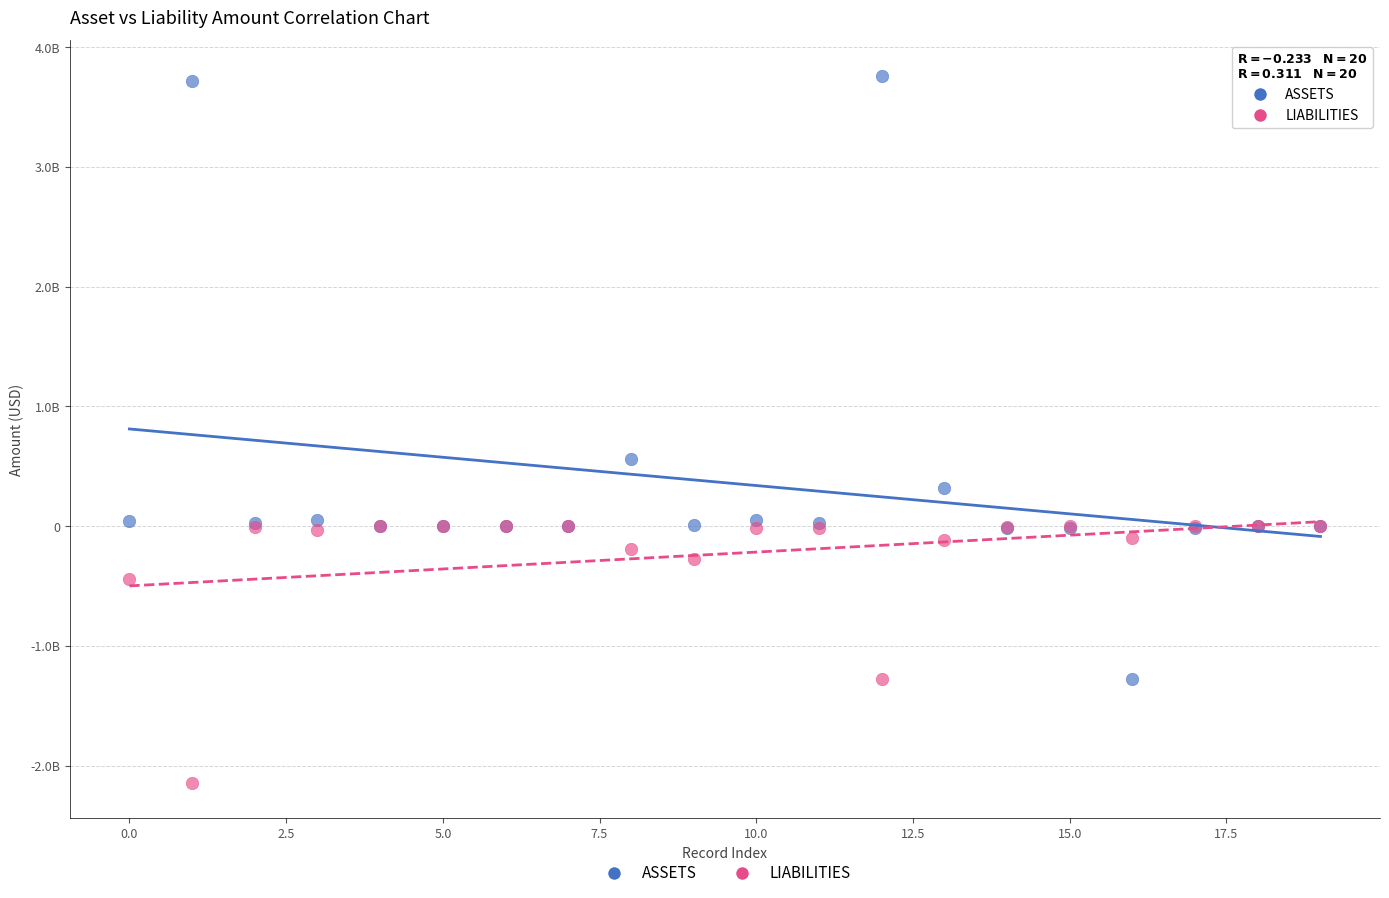

Which series contains the highest Y value?

ASSETS